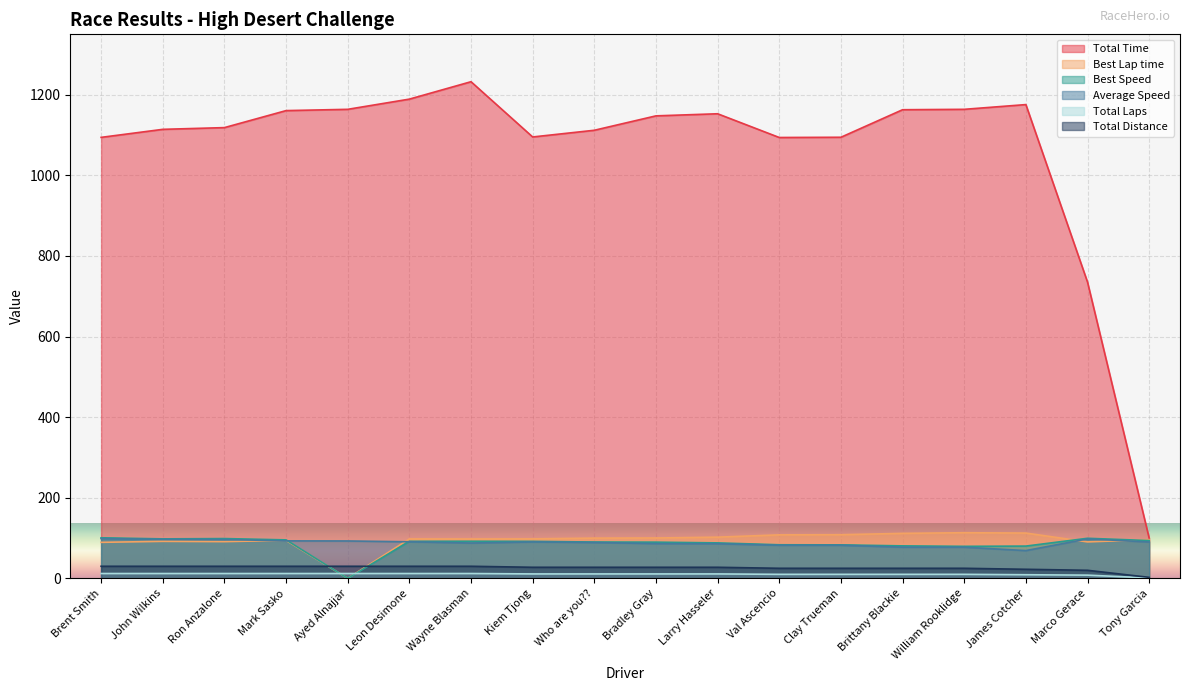

How many interior local peaks does the Total Time series have?

3